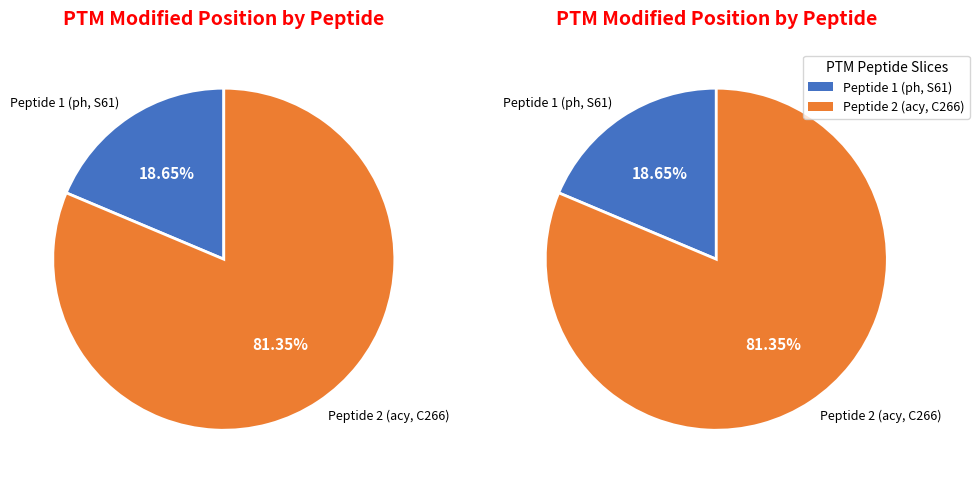

To the nearest percent, what portion does TAPPPQPSSAPSPPPQIHAPPGQLPHPHGR represent?

19%